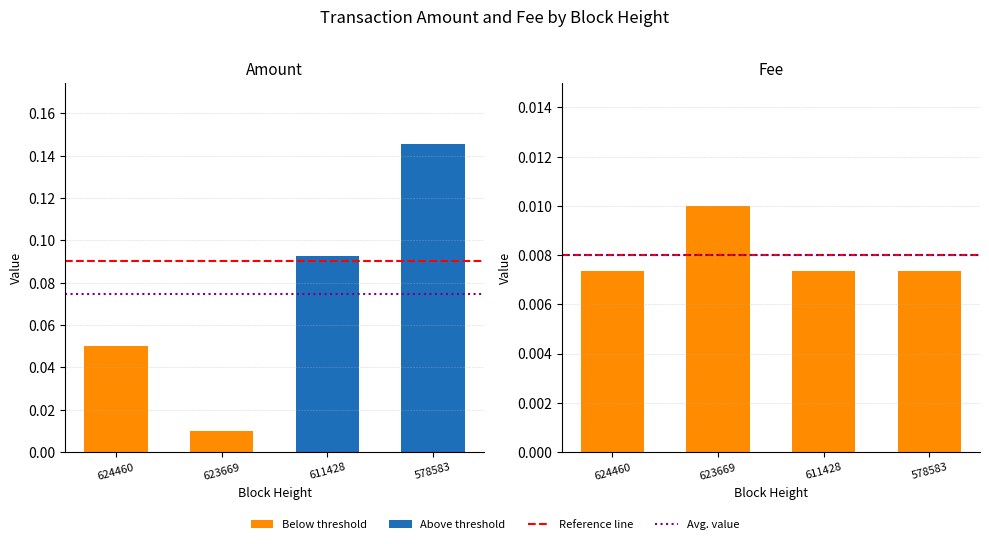

Are the bars horizontal?

No